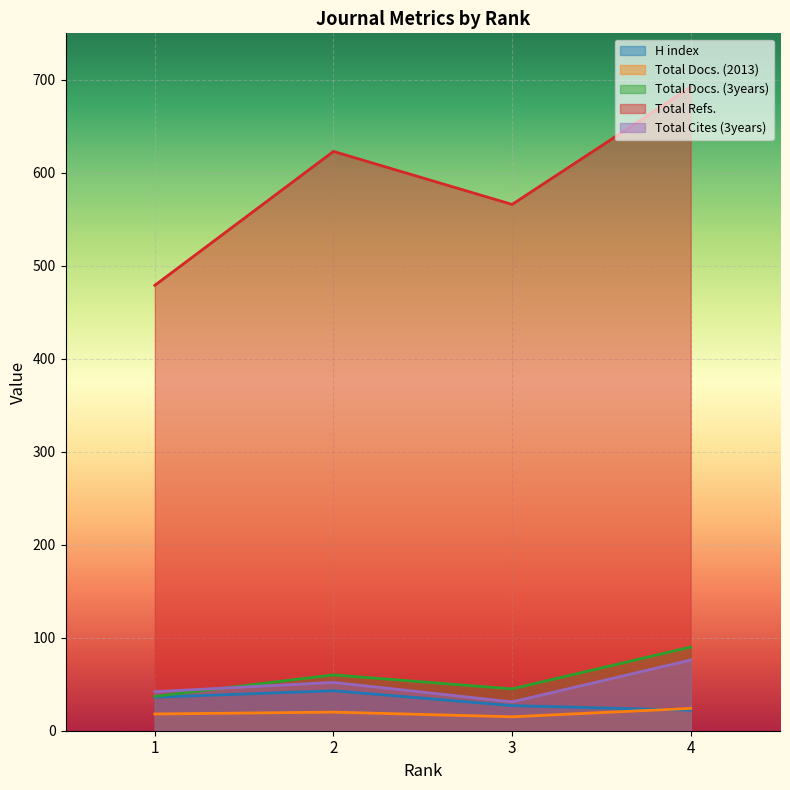

Which has a higher value, 4 or 1?

1